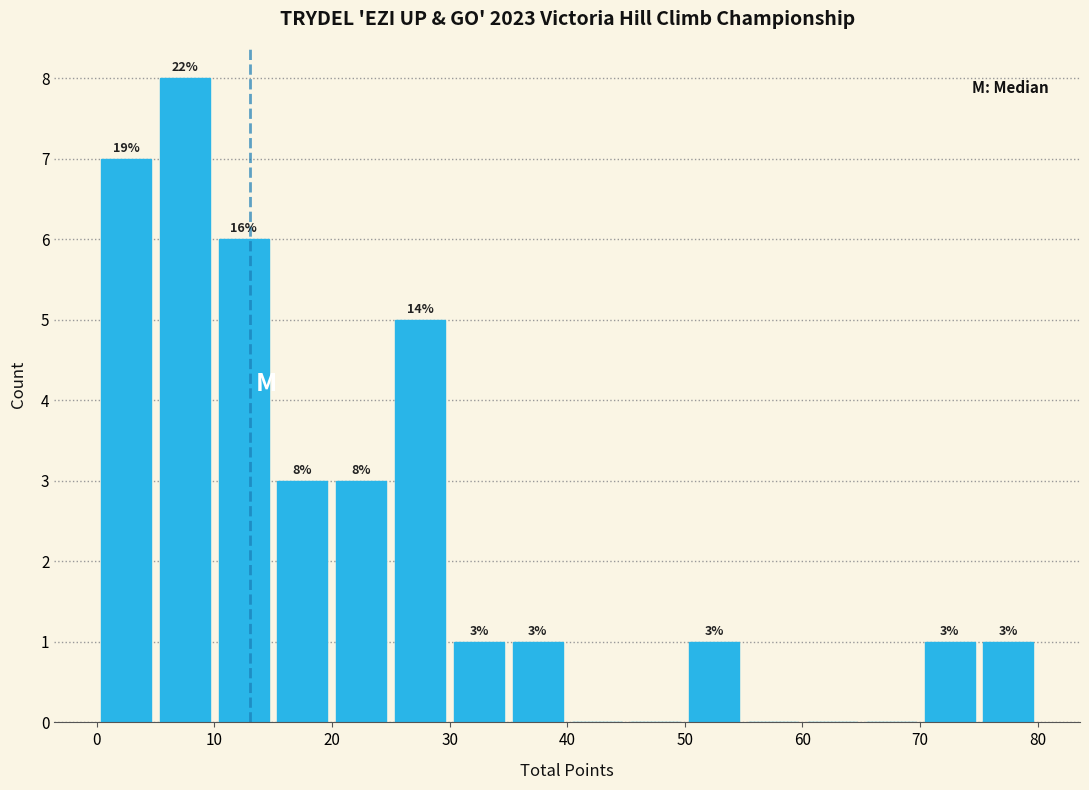

Over which range of the x-axis is the bar tallest?

5 to 10